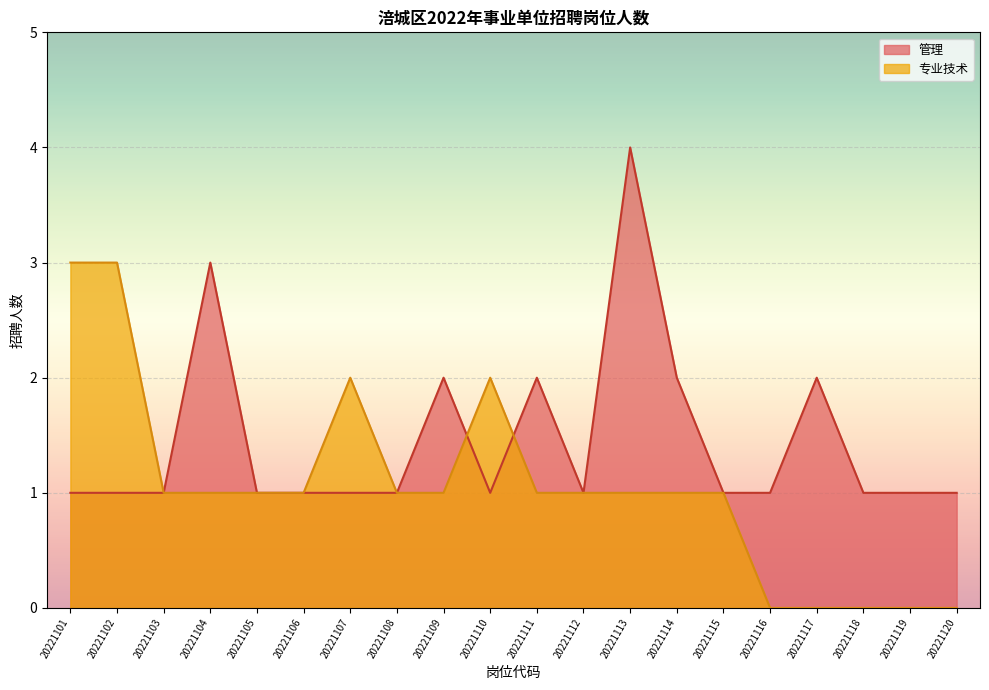

Reading left to right, list all the values displayed in this chart.

管理: 20221101=1	20221102=1	20221103=1	20221104=3	20221105=1	20221106=1	20221107=1	20221108=1	20221109=2	20221110=1	20221111=2	20221112=1	20221113=4	20221114=2	20221115=1	20221116=1	20221117=2	20221118=1	20221119=1	20221120=1
专业技术: 20221101=3	20221102=3	20221103=1	20221104=1	20221105=1	20221106=1	20221107=2	20221108=1	20221109=1	20221110=2	20221111=1	20221112=1	20221113=1	20221114=1	20221115=1	20221116=0	20221117=0	20221118=0	20221119=0	20221120=0